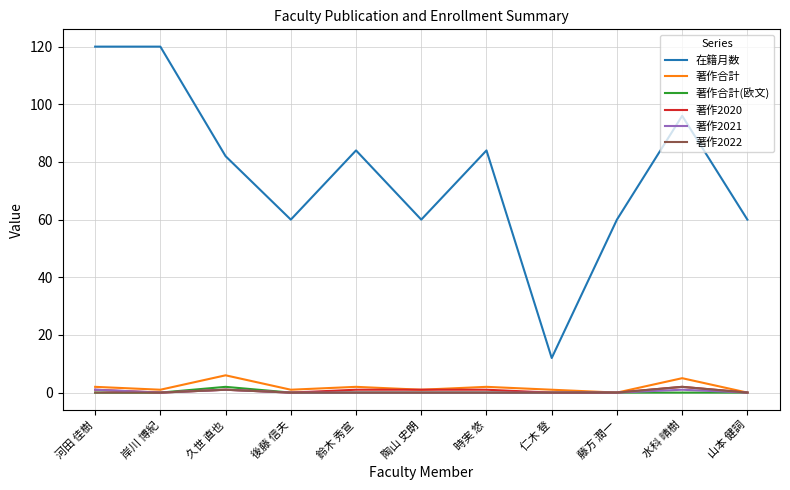

Which series has the largest range (max minus min)?

在籍月数